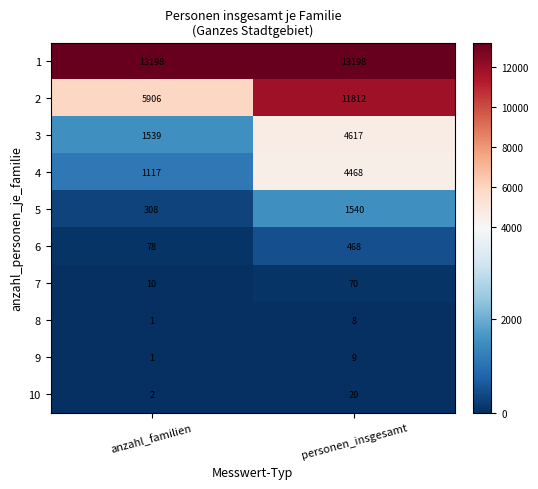

What is the difference between the highest and lowest values at anzahl_familien?

13197